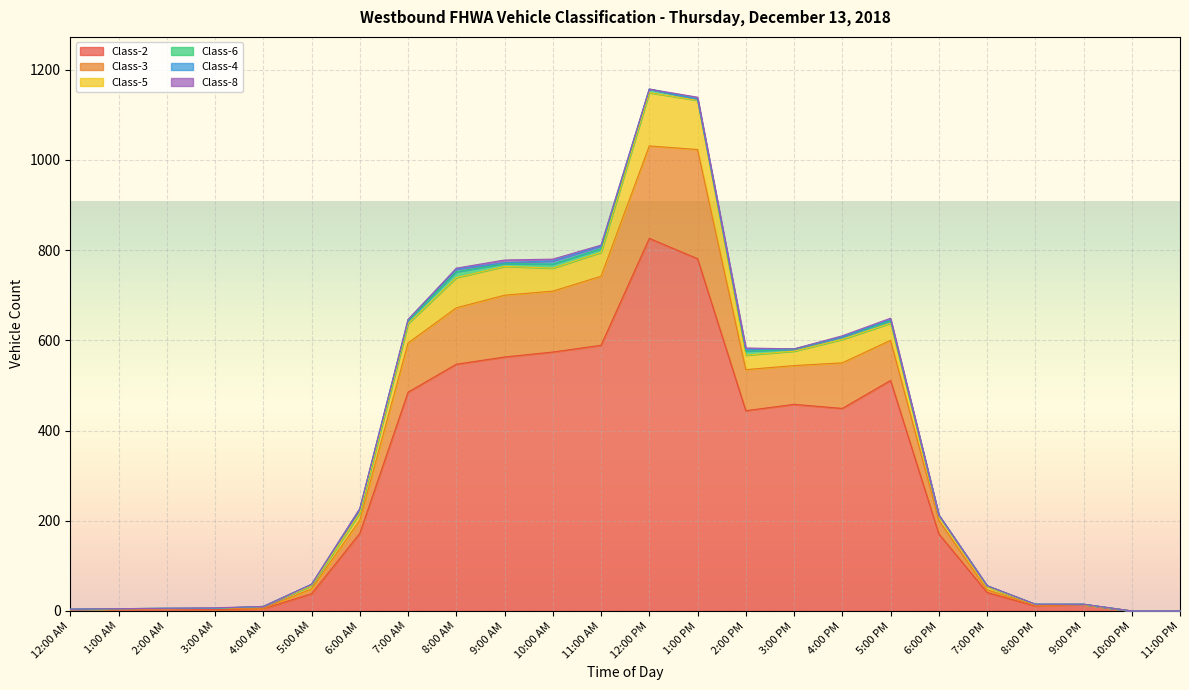

What position from the right is 10:00 PM?

2